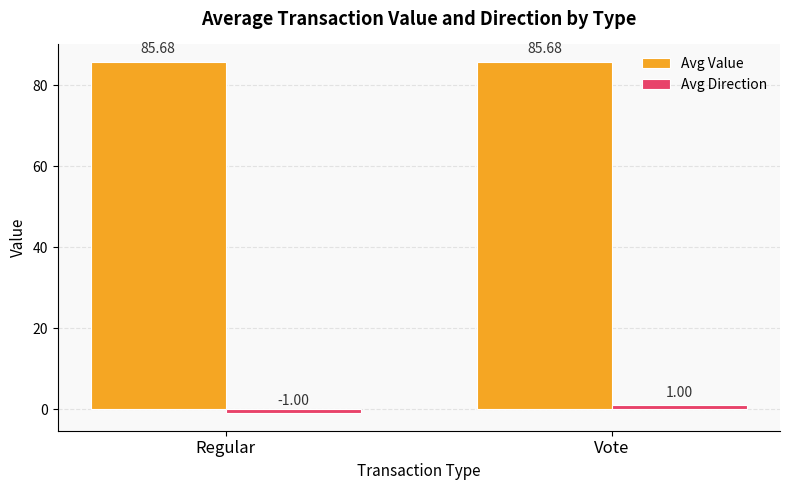

Is the value of Avg Direction at Vote greater than the value of Avg Value at Vote?

No